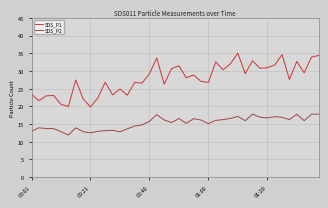

List the series in order of their overall mean, highest first.

SDS_P1, SDS_P2